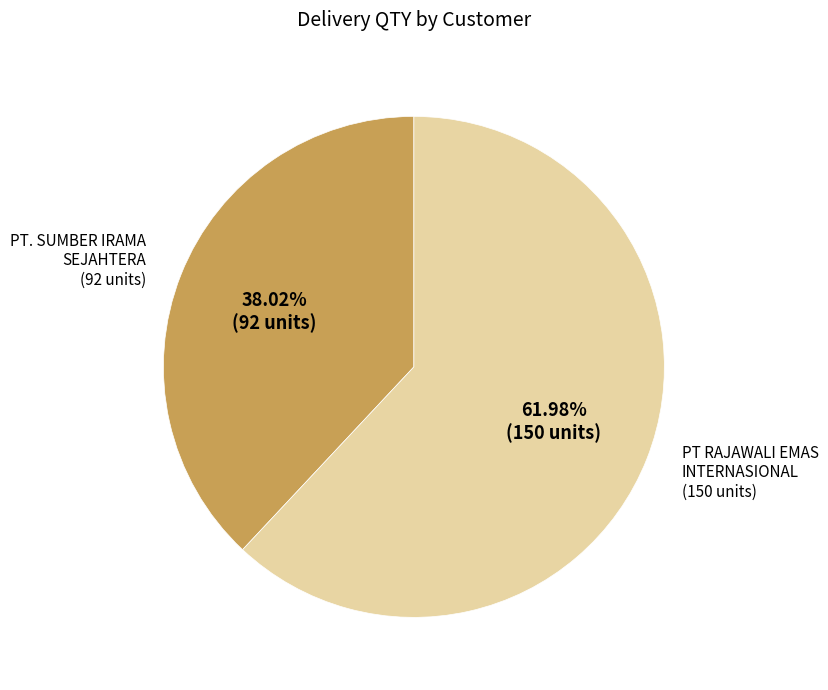

How many segments does this pie chart have?

2